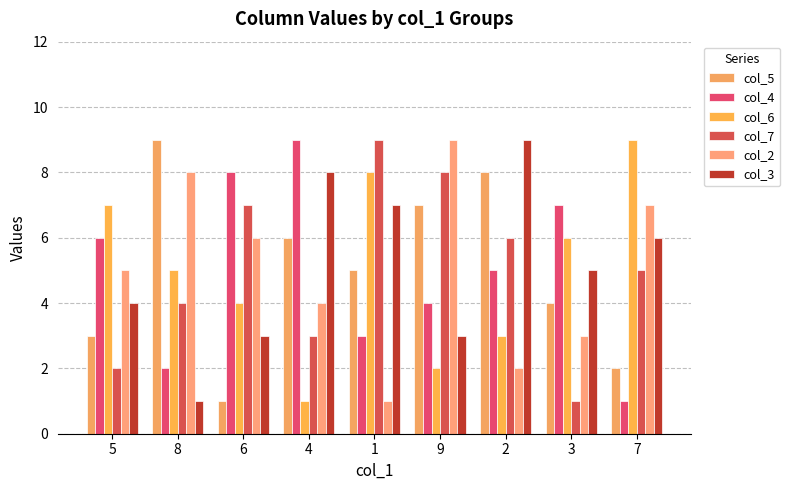

What is the sum of all col_6 values?

45